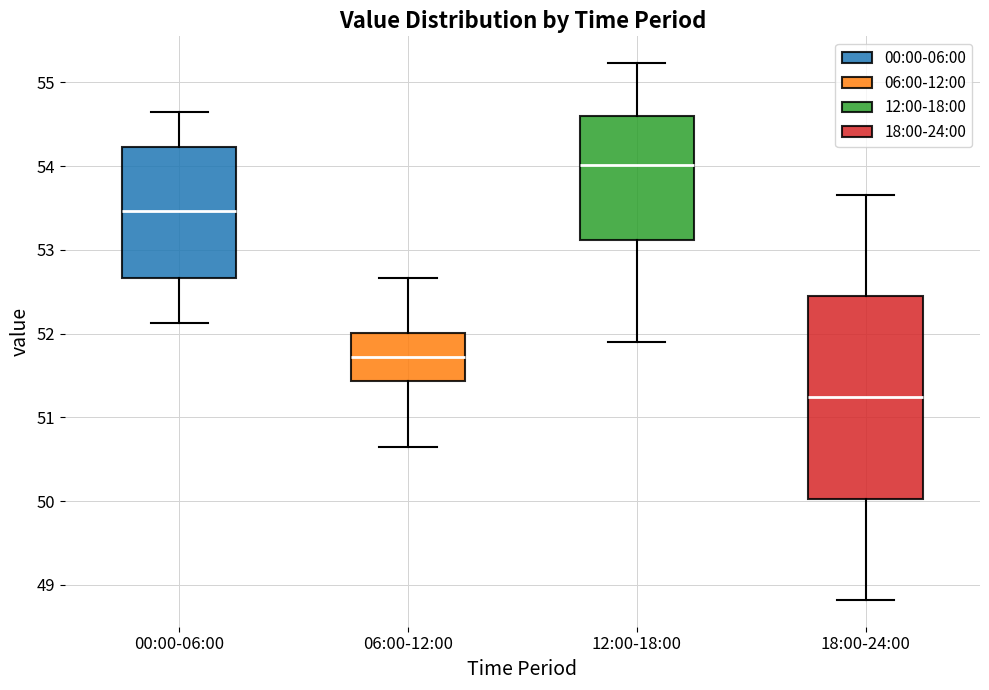

Which box is the tallest, from its lower edge to its upper edge?

18:00-24:00